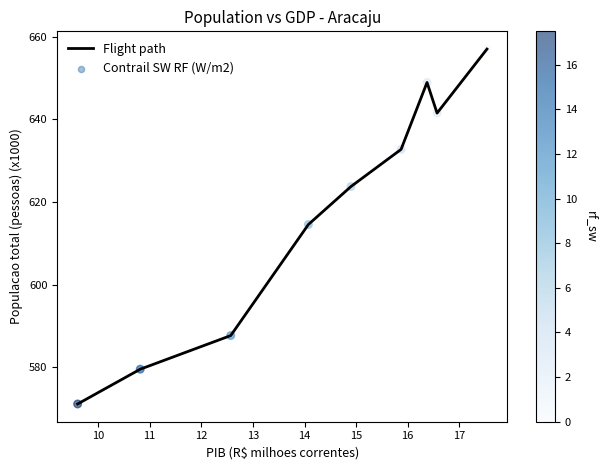

What is the smallest value displayed?

571.1